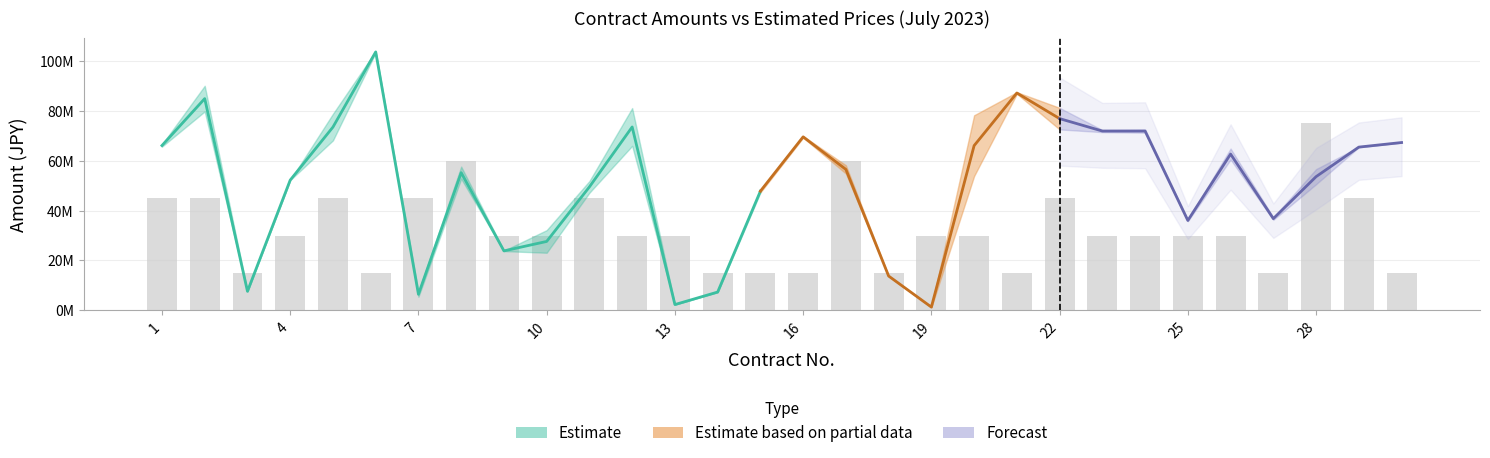

Reading right to left, transcribe all the data shown in this chart.

予定価格: 30=67349173	29=65547127	28=56675202	27=37287826	26=64921051	25=36355132	24=72592880	23=72382586	22=81263927	21=87541363	20=78282170	19=1360582	18=13761909	17=58200938	16=69941679	15=48331398	14=7384515	13=2305292	12=81167581	11=51881703	10=32180200	9=23932126	8=57684229	7=7407099	6=104014625	5=78867215	4=52251848	3=7664126	2=90108461	1=66568507
契約金額: 30=67320000	29=65450000	28=50600000	27=36300000	26=60500000	25=35750000	24=71280000	23=71500000	22=72600000	21=86900000	20=53900000	19=1218400	18=13750000	17=54890000	16=69300000	15=47300000	14=7260000	13=2297592	12=66000000	11=47190000	10=23100000	9=23760000	8=52800000	7=5434000	6=103400000	5=68200000	4=52250000	3=7590000	2=79816000	1=65689800
応札者数: 30=1	29=3	28=5	27=1	26=2	25=2	24=2	23=2	22=3	21=1	20=2	19=2	18=1	17=4	16=1	15=1	14=1	13=2	12=2	11=3	10=2	9=2	8=4	7=3	6=1	5=3	4=2	3=1	2=3	1=3